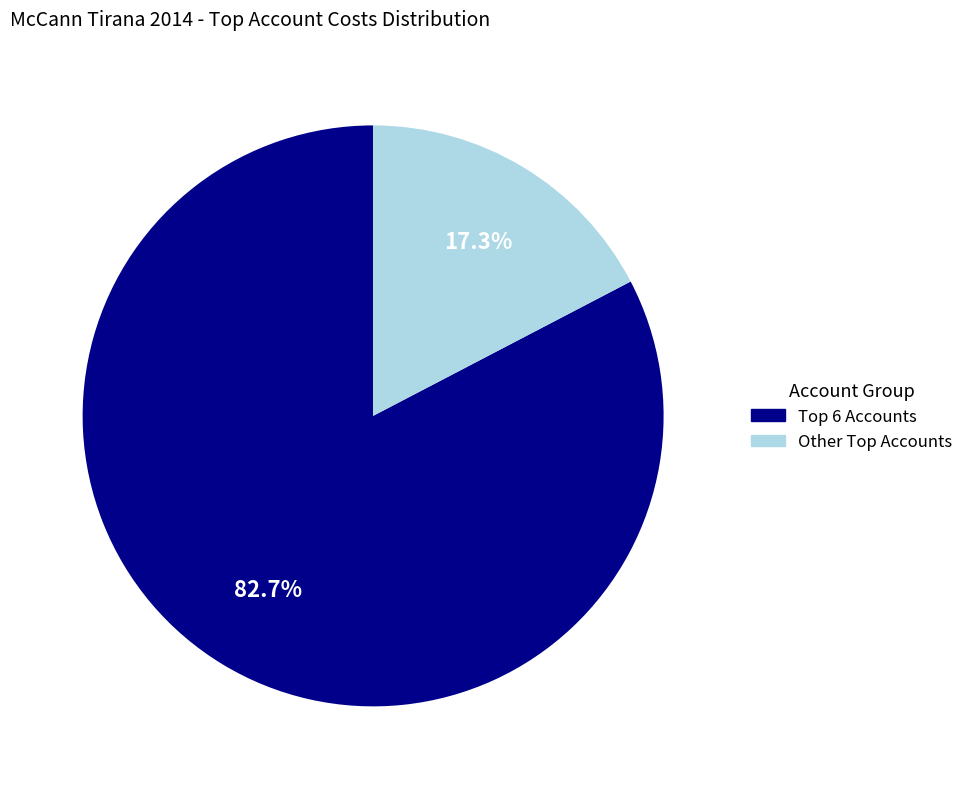

Is there a majority slice in this chart?

Yes